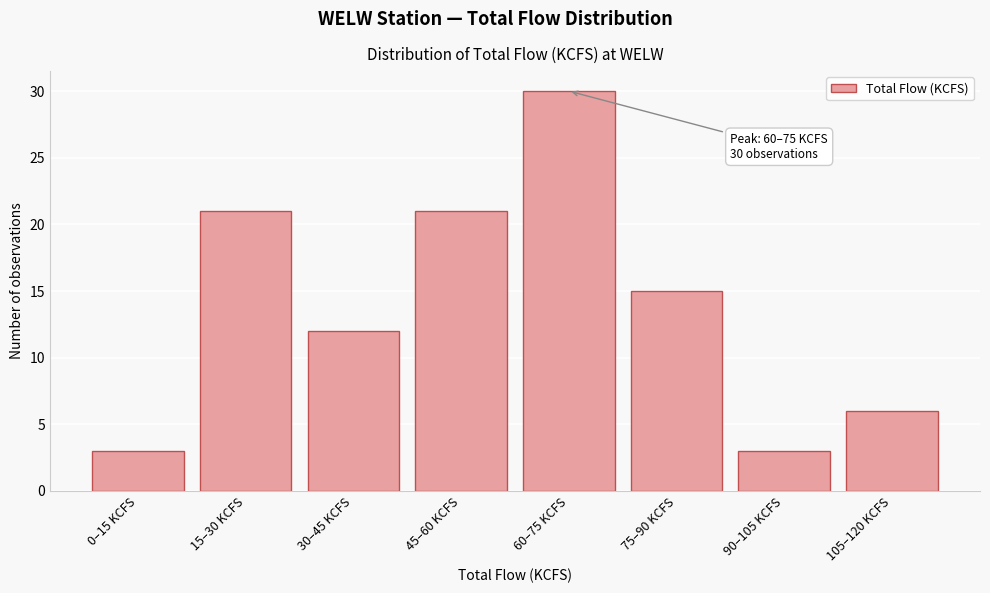

Reading left to right, list all the values displayed in this chart.

0–15 KCFS=3	15–30 KCFS=21	30–45 KCFS=12	45–60 KCFS=21	60–75 KCFS=30	75–90 KCFS=15	90–105 KCFS=3	105–120 KCFS=6